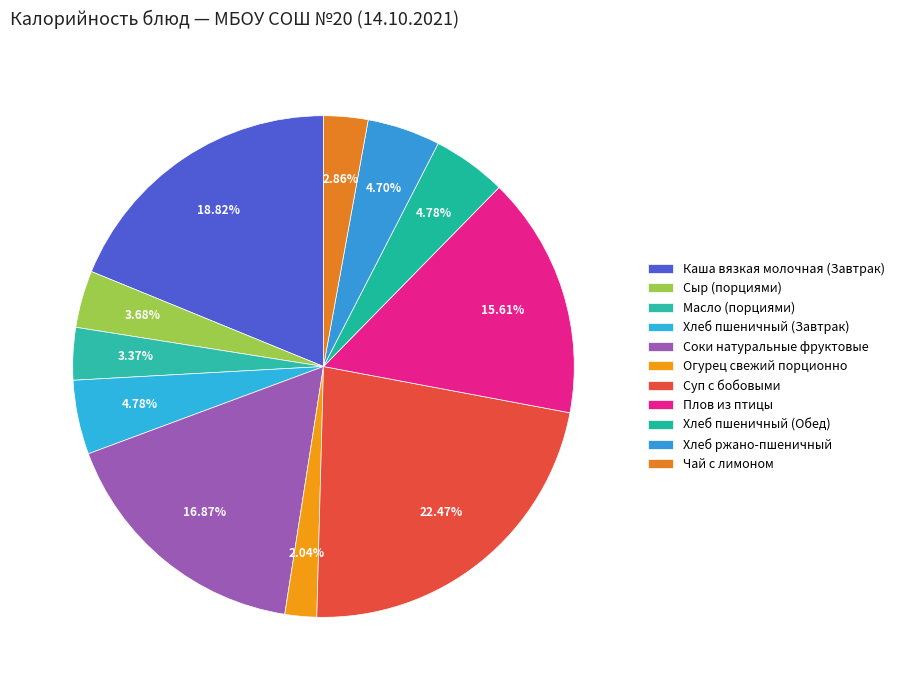

Does Хлеб пшеничный (Завтрак) account for over 50% of the chart?

No